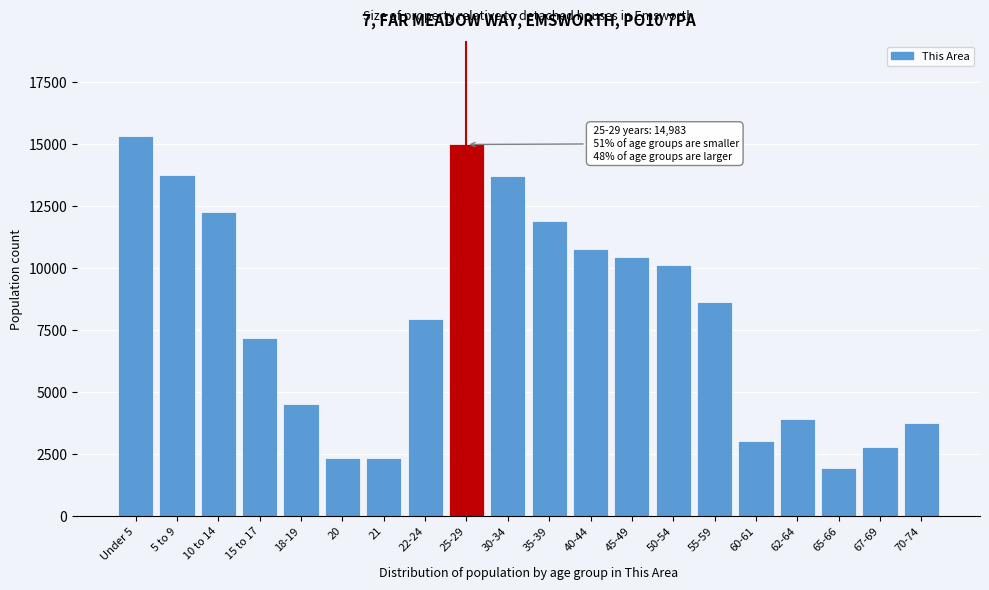

Is it true that the value at 15 to 17 is 7171?

True